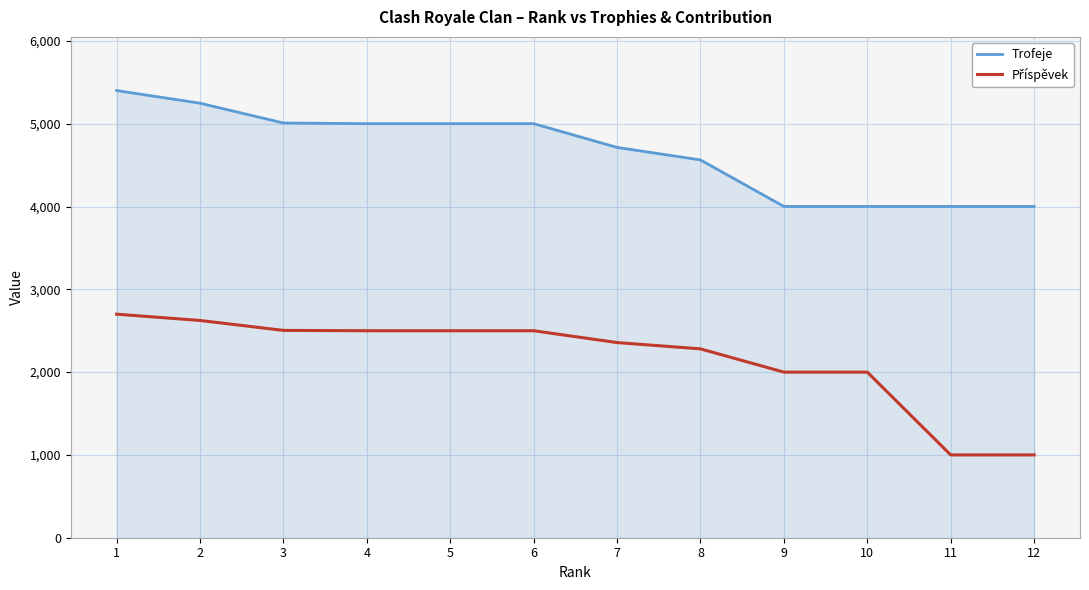

What is the sum of the Trofeje values at 9 and 6?

9002